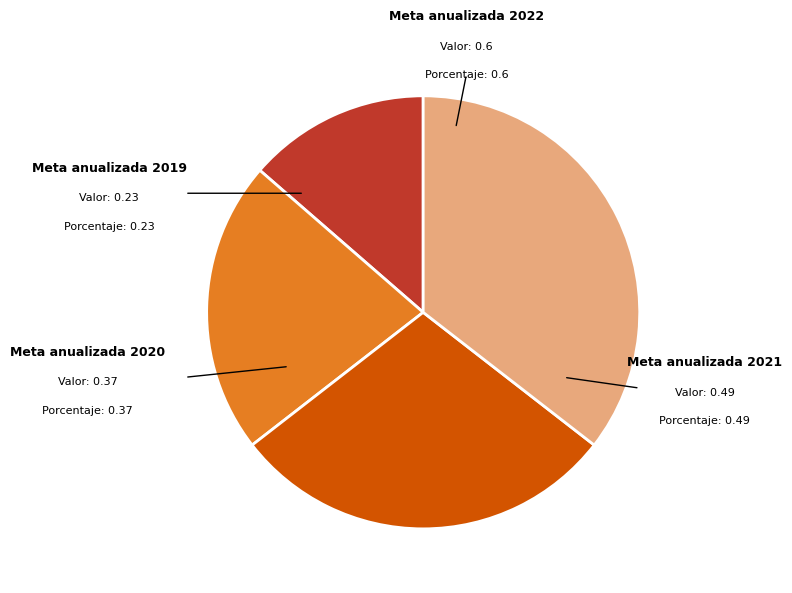

Is there any slice that represents more than half of the pie?

No